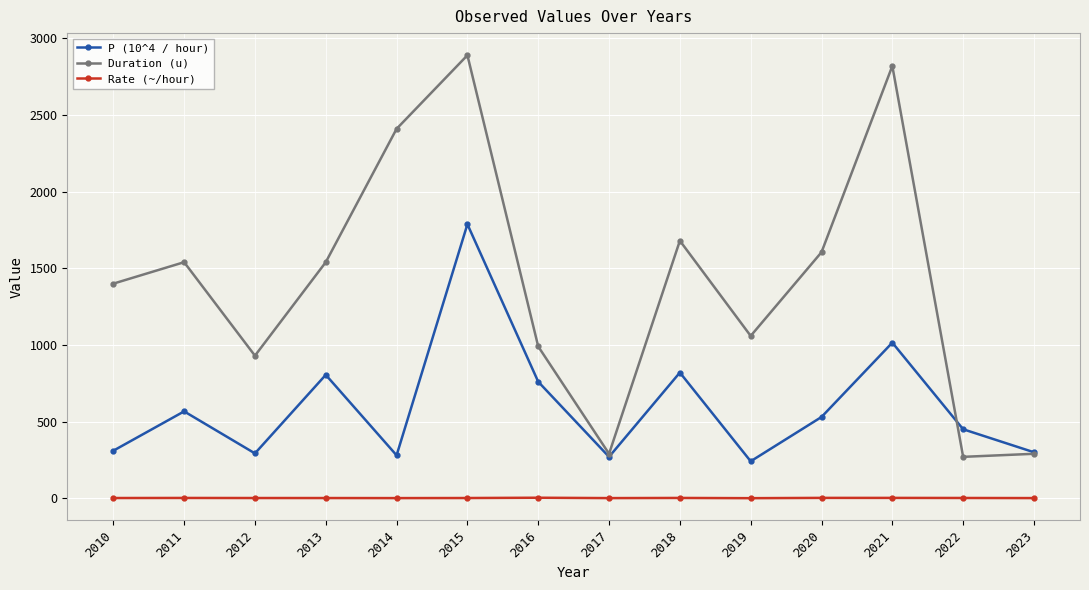

What is the greatest value displayed?

2890.0